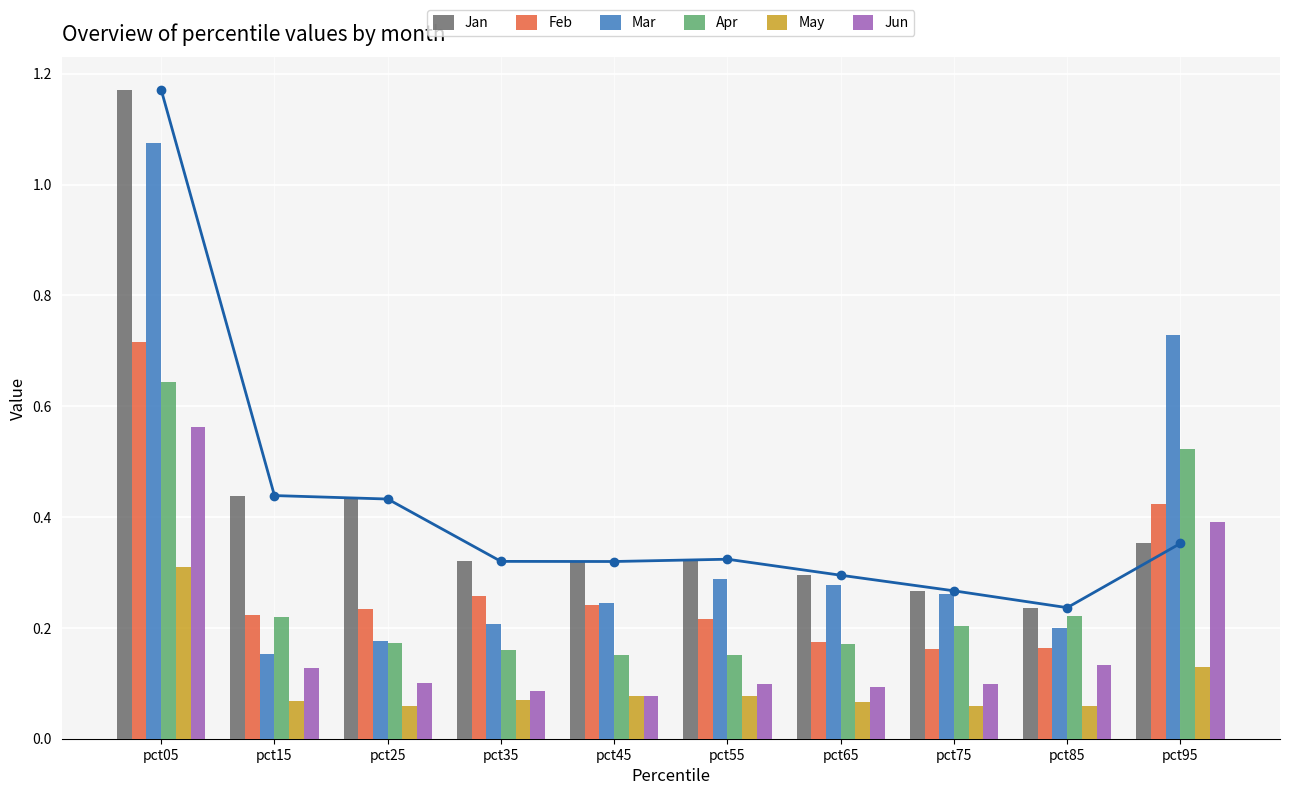

Count the May values in the range 0 to 1.

10